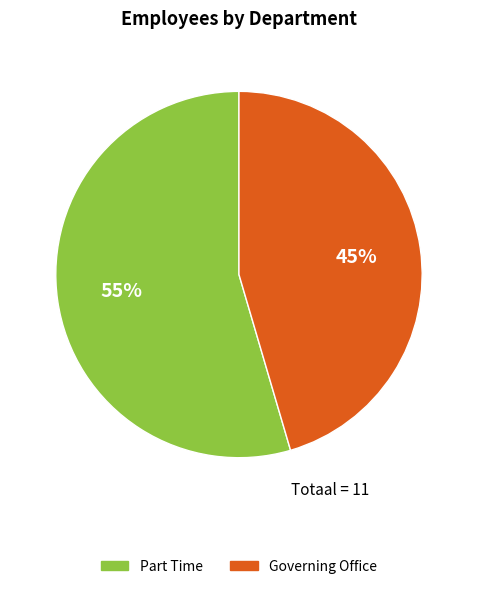

Which slice represents more than half of the pie?

Part Time